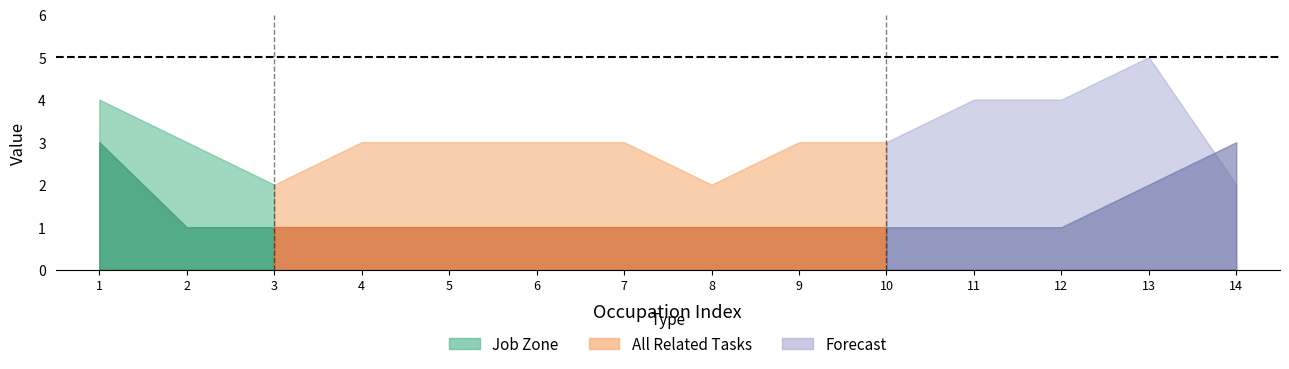

What is the difference between the maximum and second lowest values in the All Related Tasks series?

2